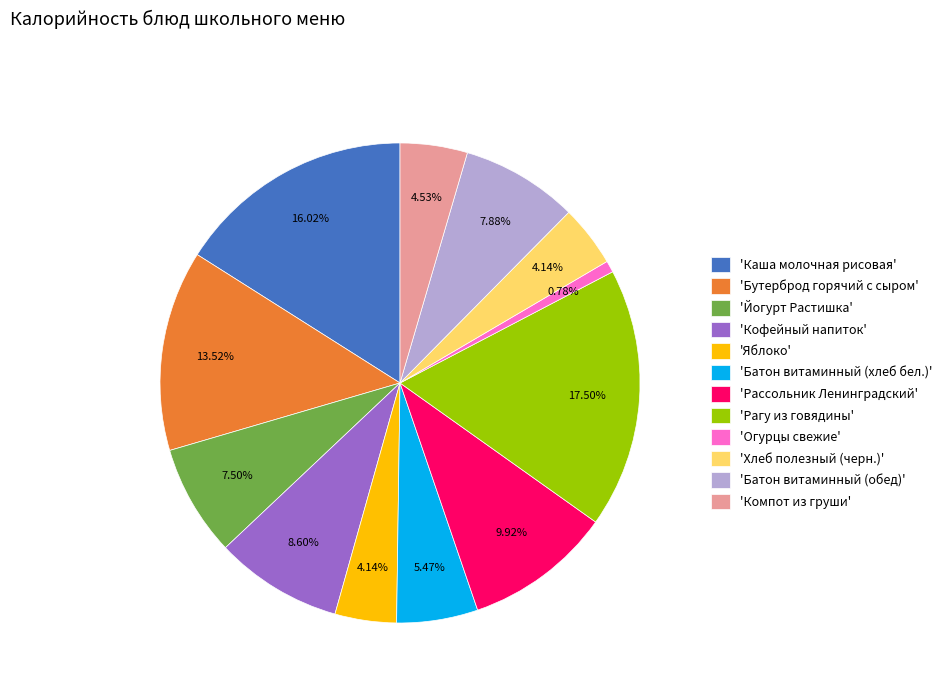

To the nearest percent, what is the difference between the largest and smallest slice percentages?

17%